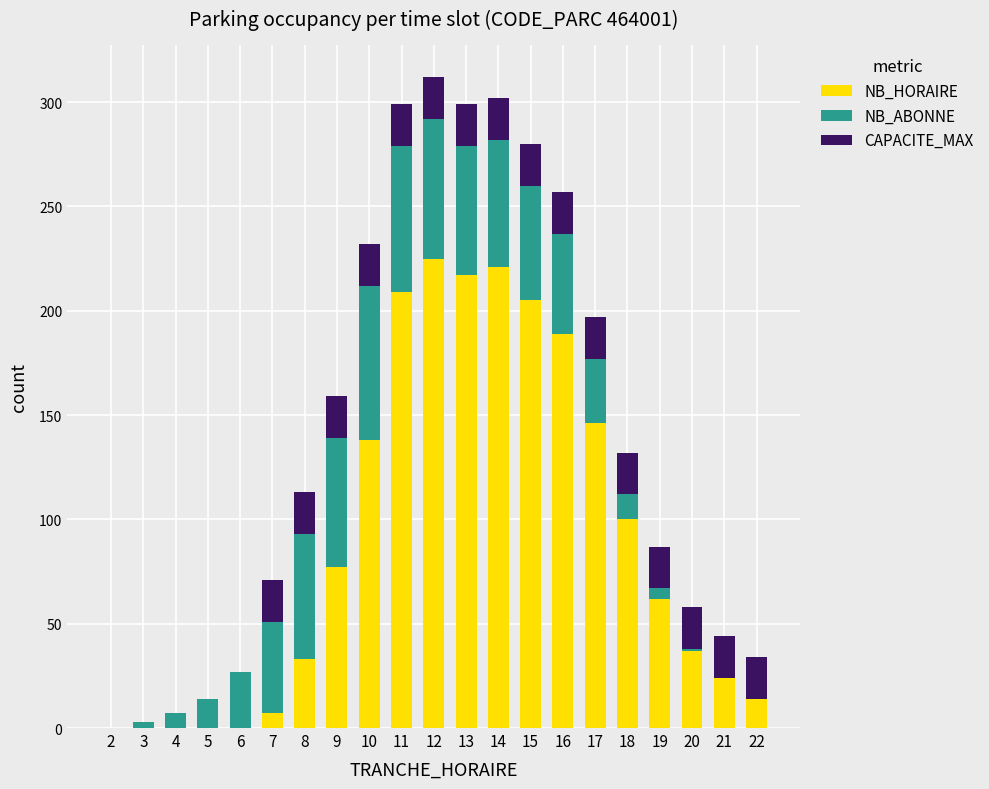

Are the bars grouped side by side (vs. stacked)?

No